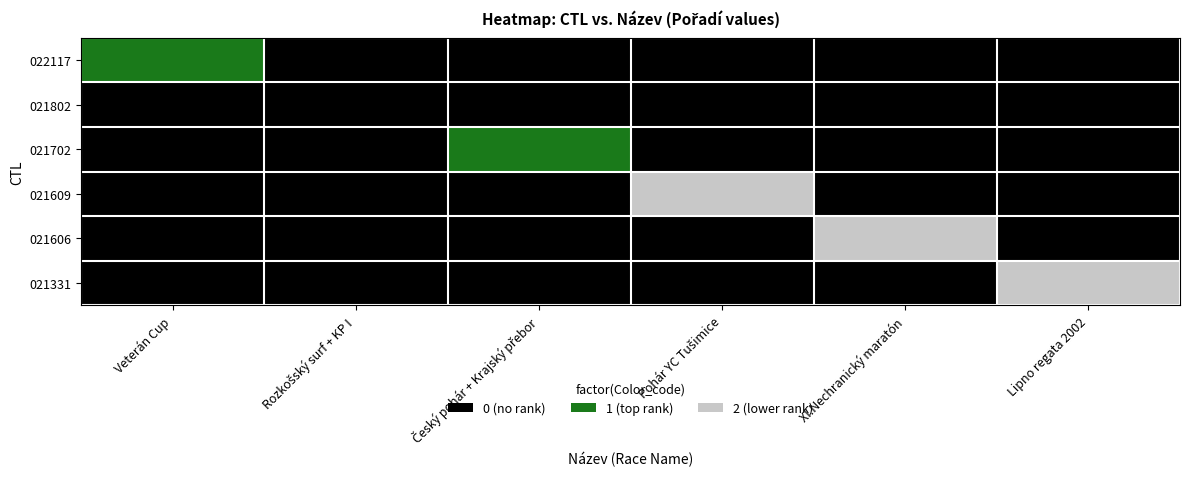

How many data points does each series have?

6